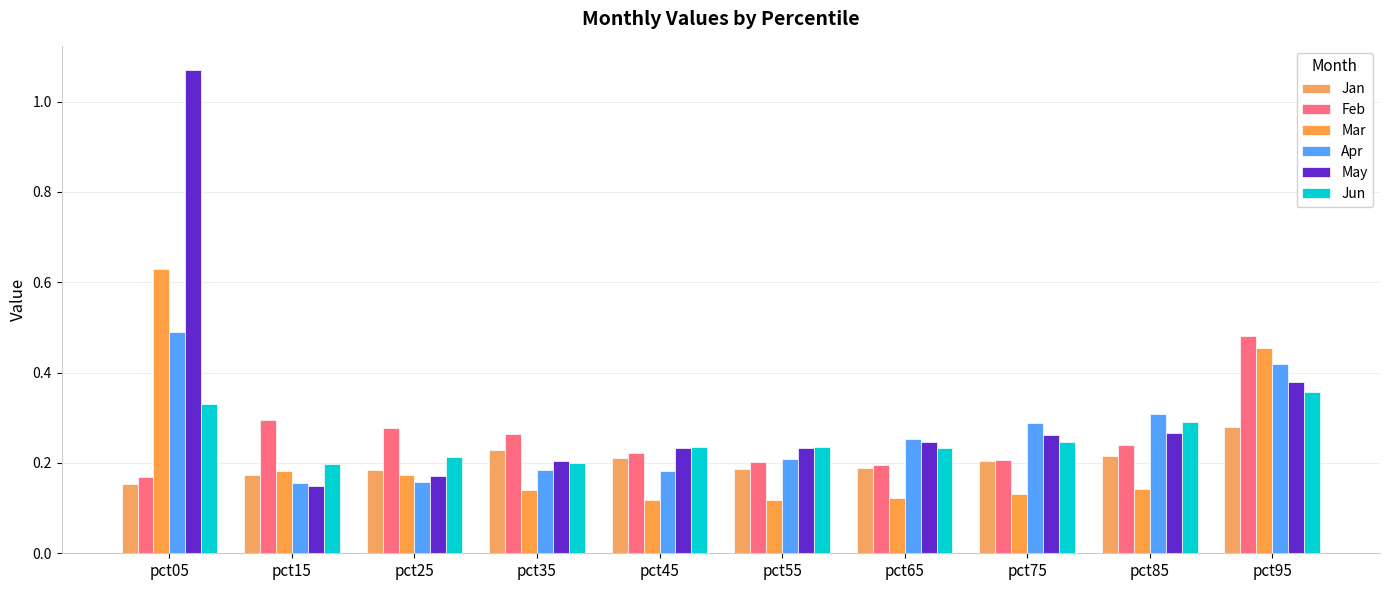

What is the maximum value shown in the chart?

1.1